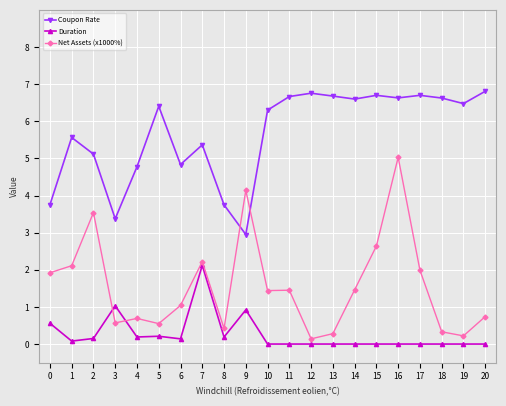

Which series has the widest spread of values?

Net Assets (x1000%)